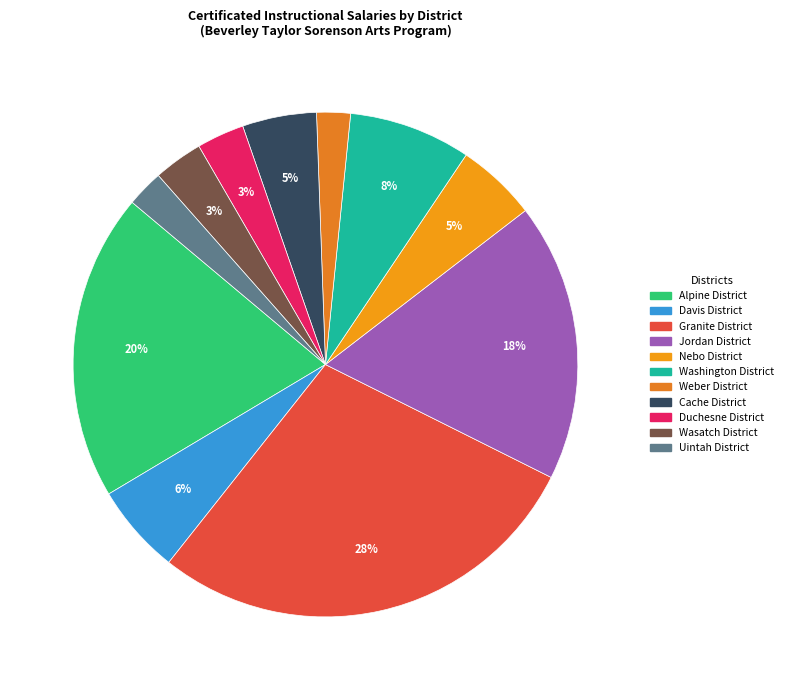

What percentage do Uintah District and Wasatch District together represent?

5.5%